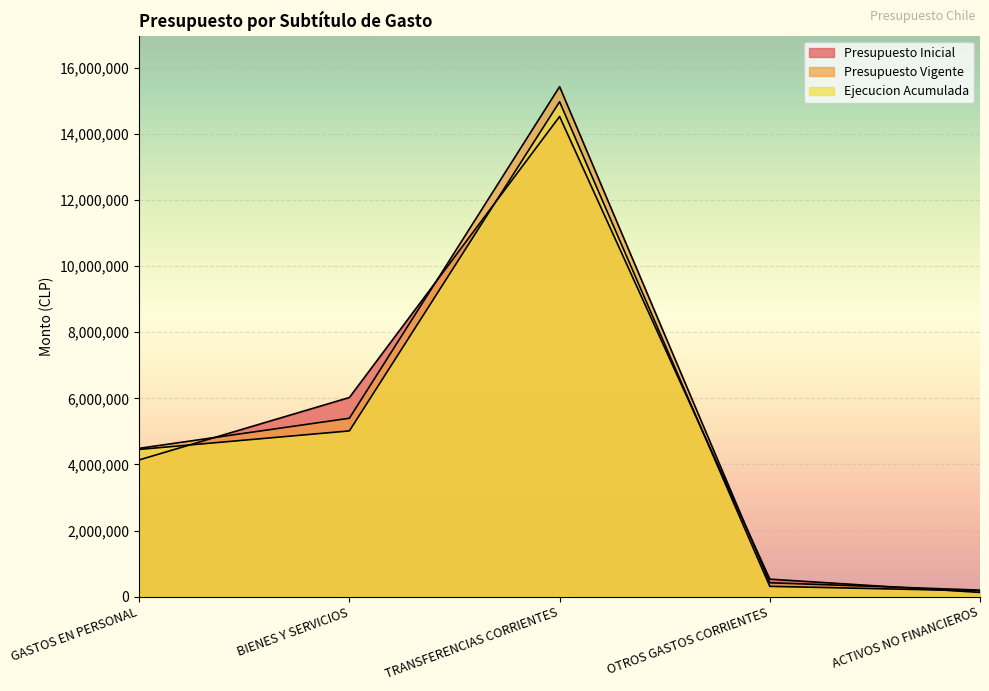

True or false: Presupuesto Vigente and Ejecucion Acumulada cross at least once.

False